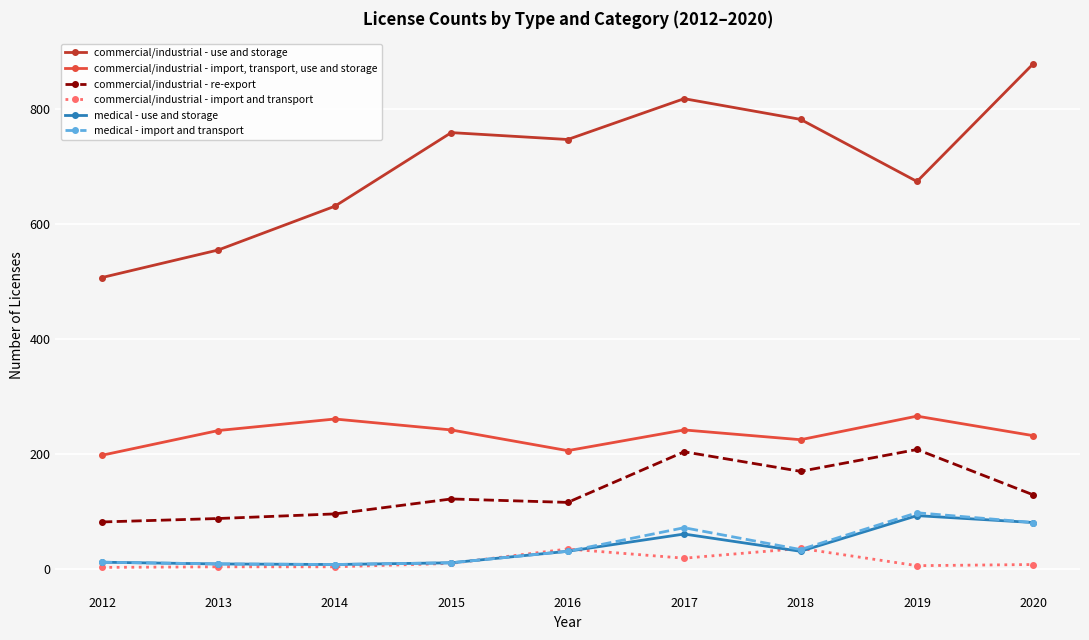

True or false: medical - import and transport has more than 1 interior local peaks.

True